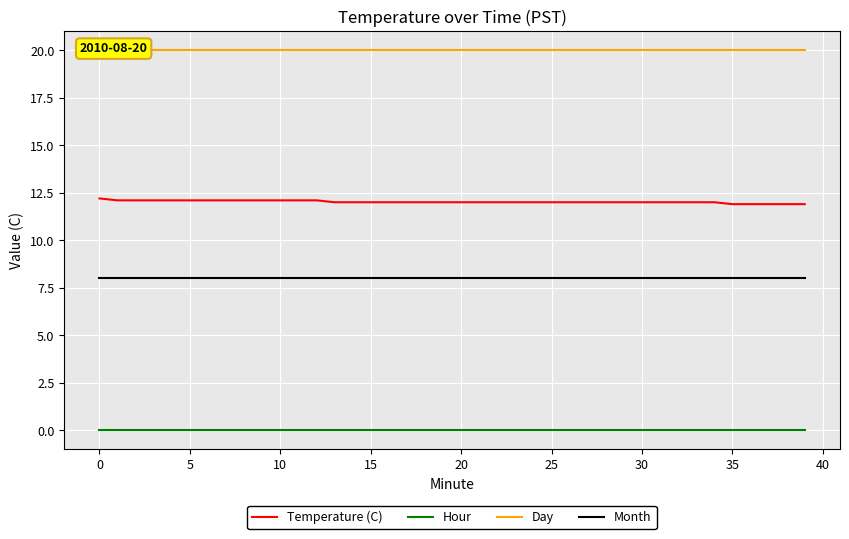

True or false: Day has more than 0 points higher than both neighbors.

False